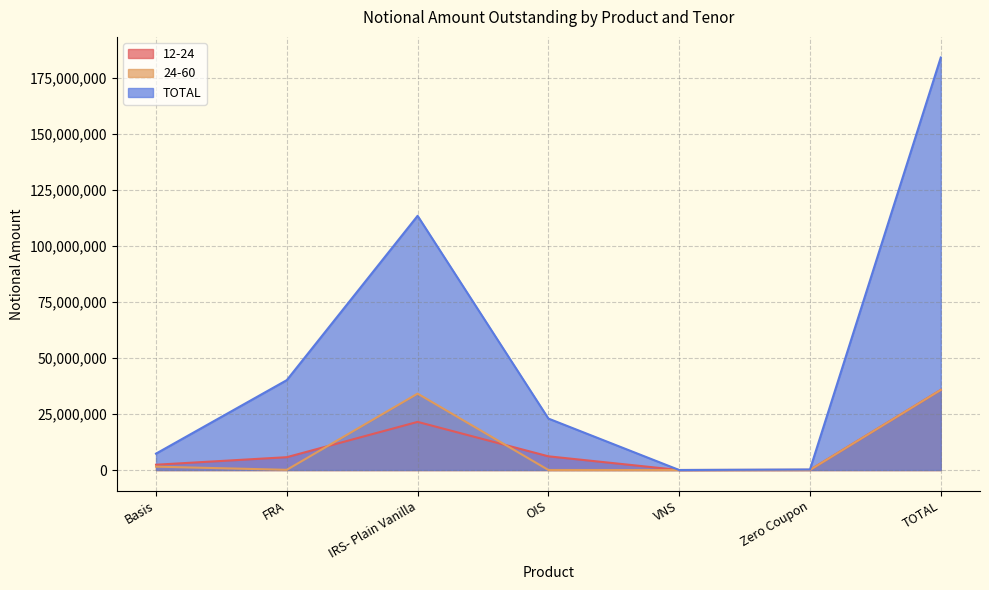

Which series has the largest total across all categories?

TOTAL